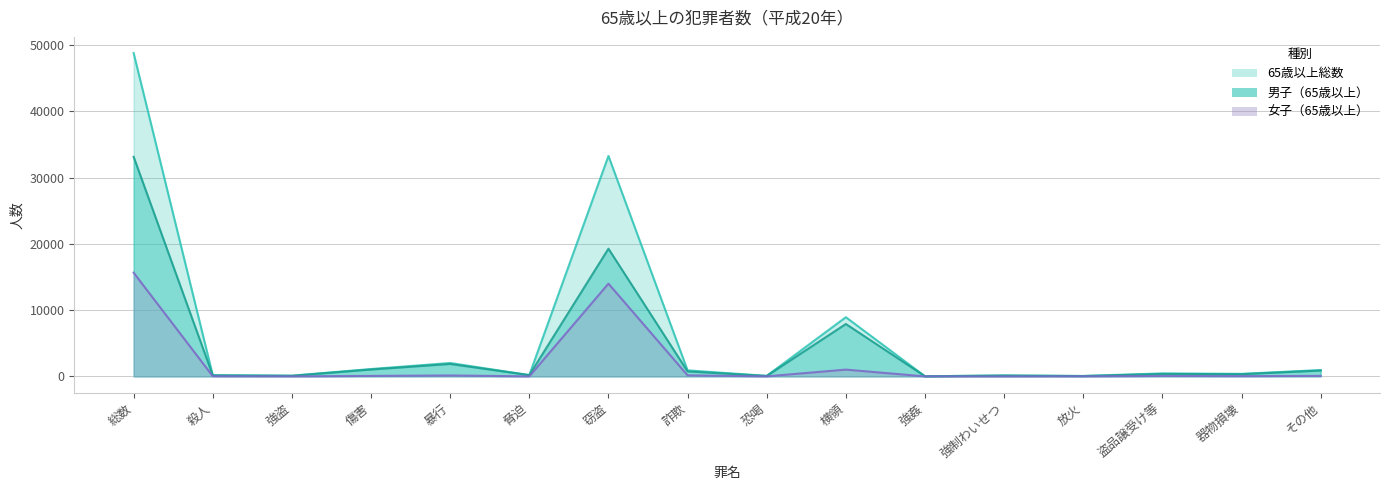

Reading left to right, extract all data points from this chart.

男子（65歳以上）: 33147	151	94	1038	1878	191	19275	752	69	7910	20	129	51	375	334	880
65歳以上総数: 48805	179	103	1112	2021	196	33276	912	75	8934	20	130	65	446	381	955
女子（65歳以上）: 15658	28	9	74	143	5	14001	160	6	1024	0	1	14	71	47	75